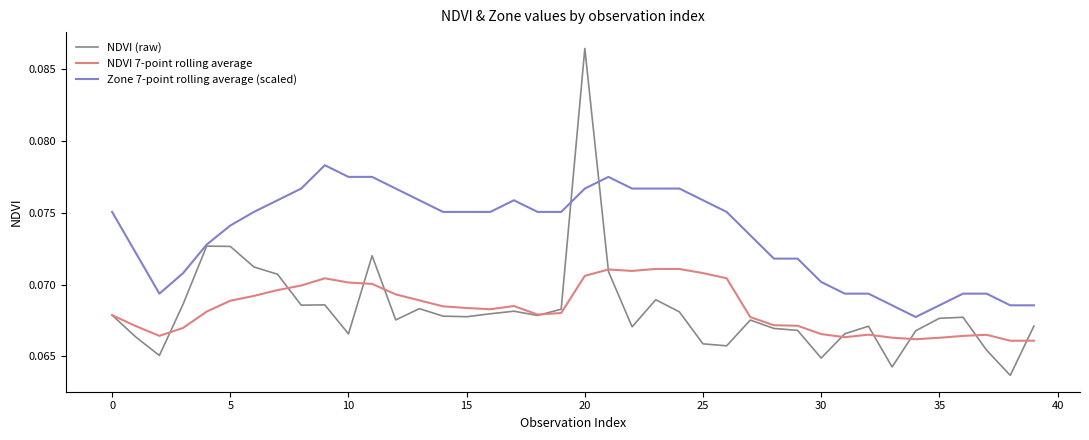

List the series in order of their peak value, highest first.

NDVI (raw), Zone 7-point rolling average (scaled), NDVI 7-point rolling average